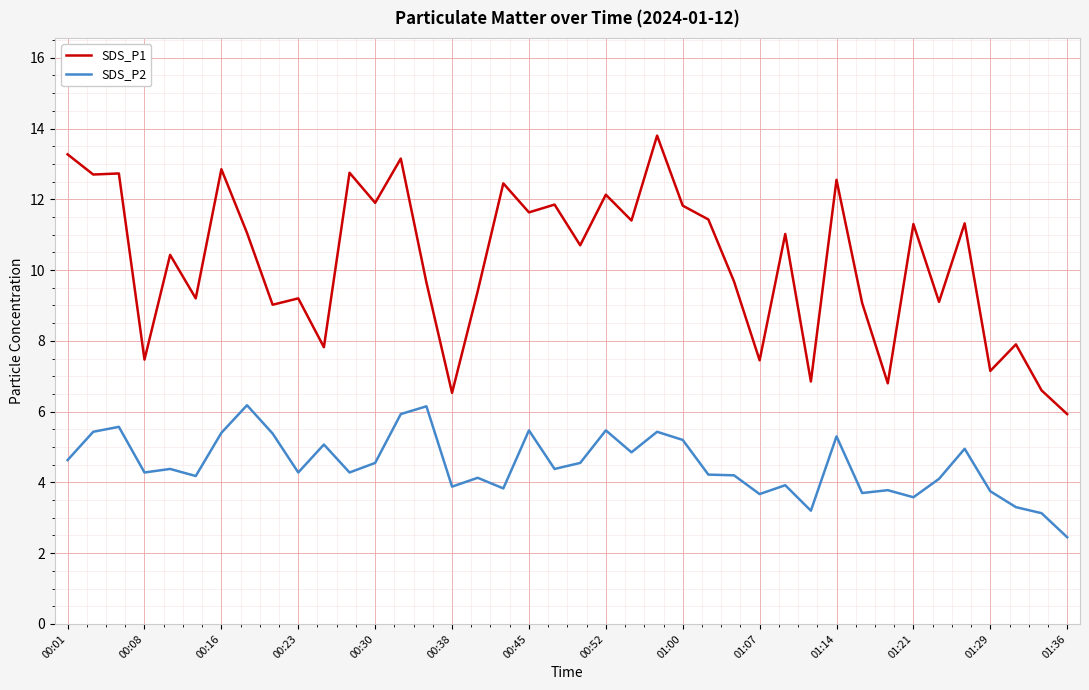

Which series has the widest spread of values?

SDS_P1